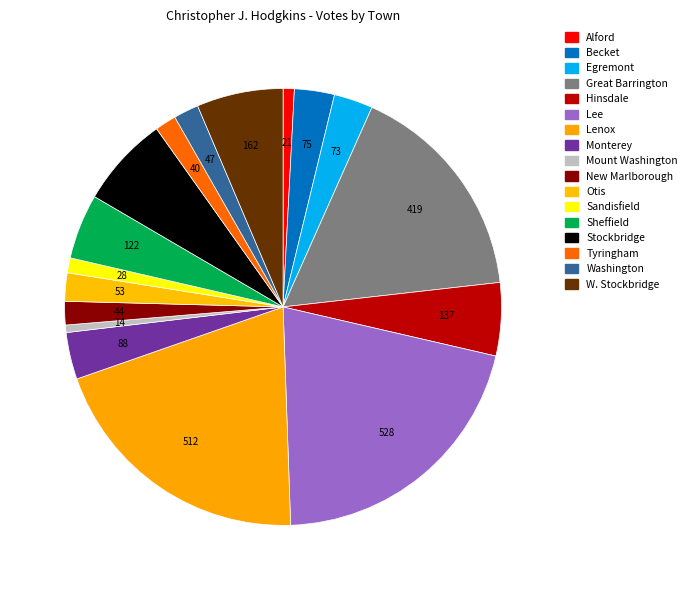

What is the total percentage of Lee and Otis?

22.9%